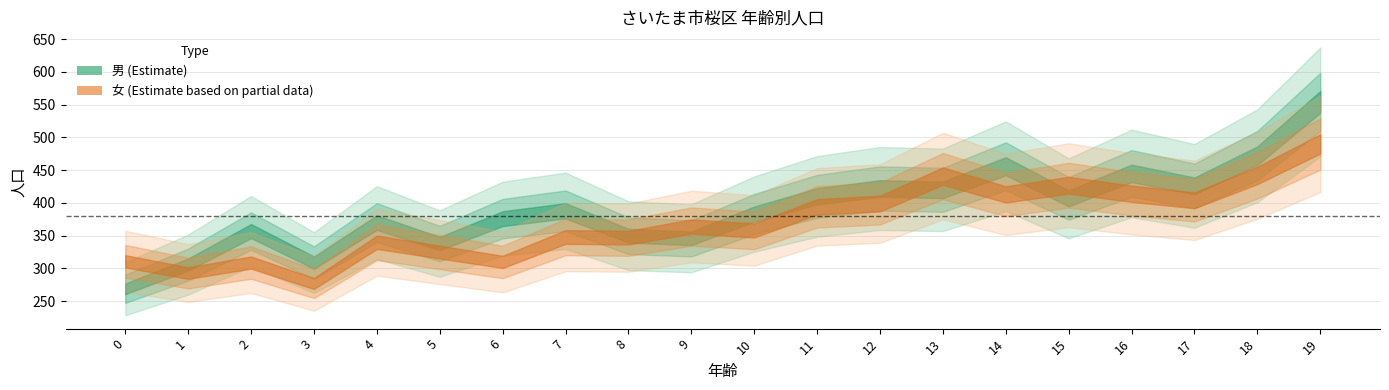

True or false: 男 and 女 cross at least once.

True